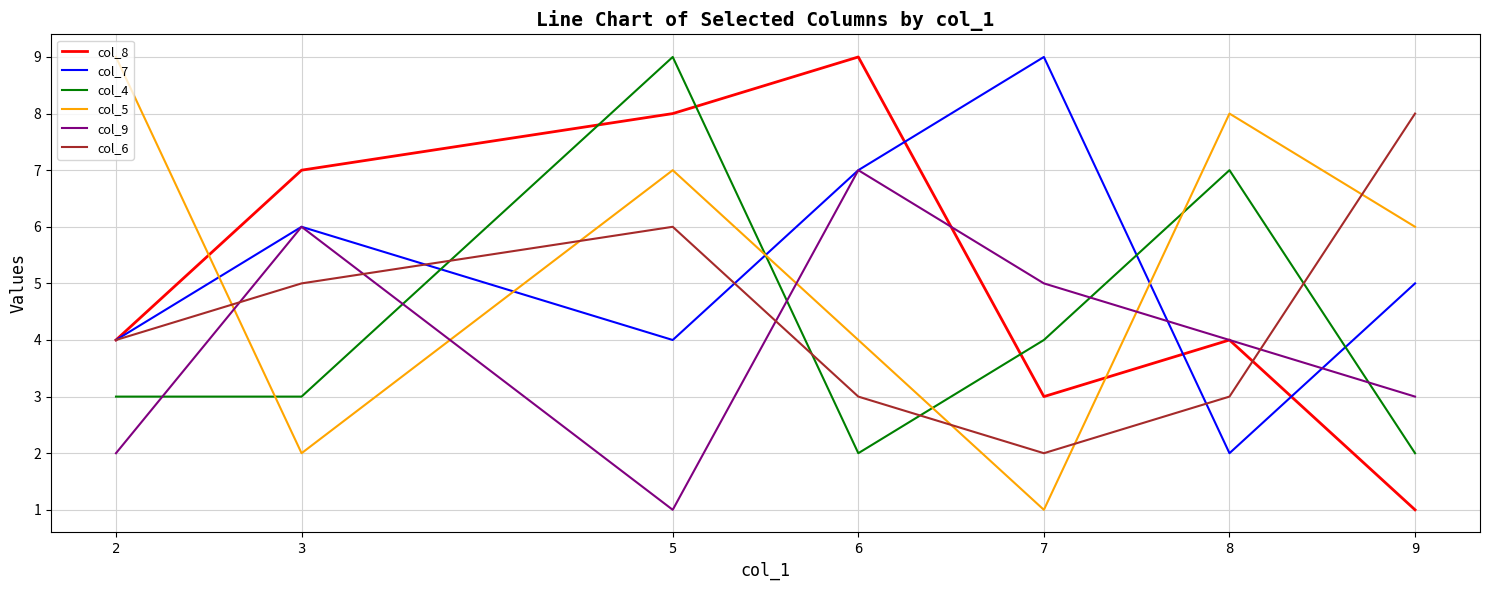

What is the lowest value of the col_4 series?

2